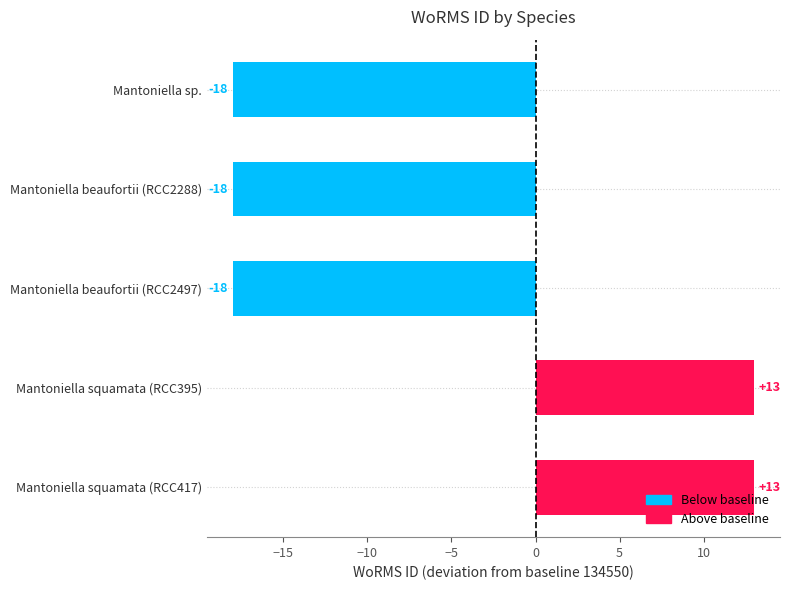

What is the sum of the values at Mantoniella sp. and Mantoniella squamata (RCC417)?

-5